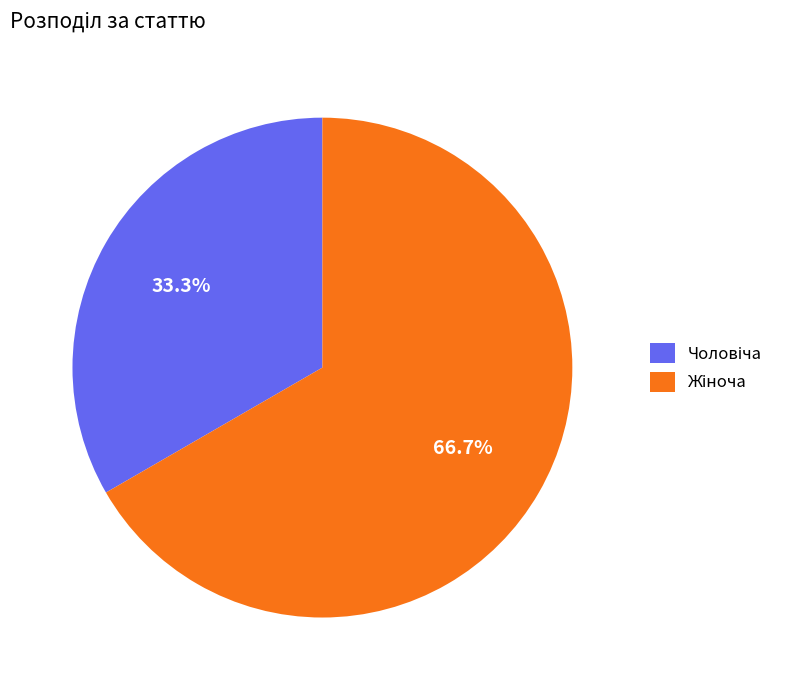

Does any single category account for the majority?

Yes